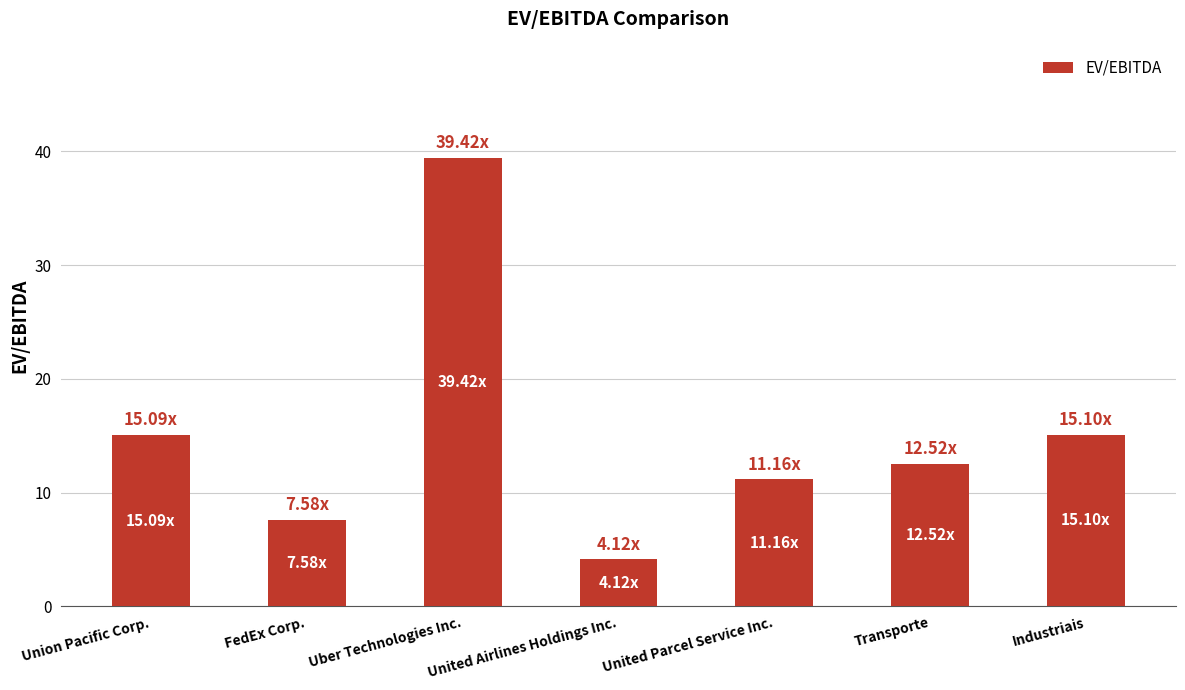

At which label does the data first exceed 12?

Union Pacific Corp.